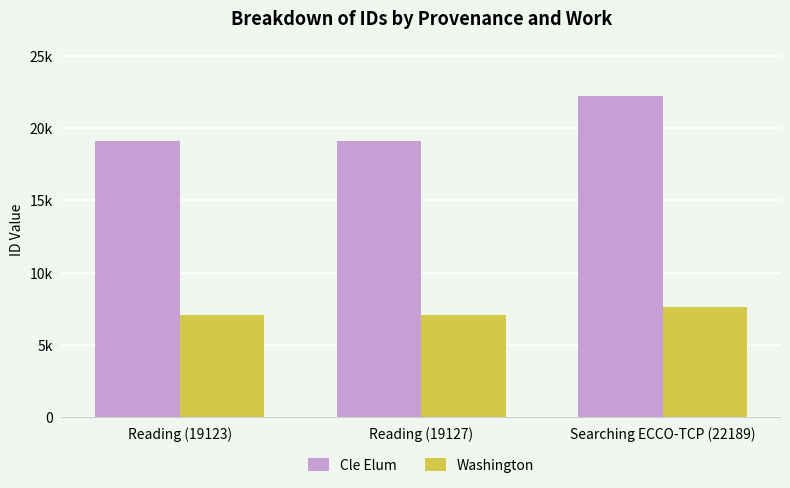

Rank the series by their average value, from lowest to highest.

Washington, Cle Elum